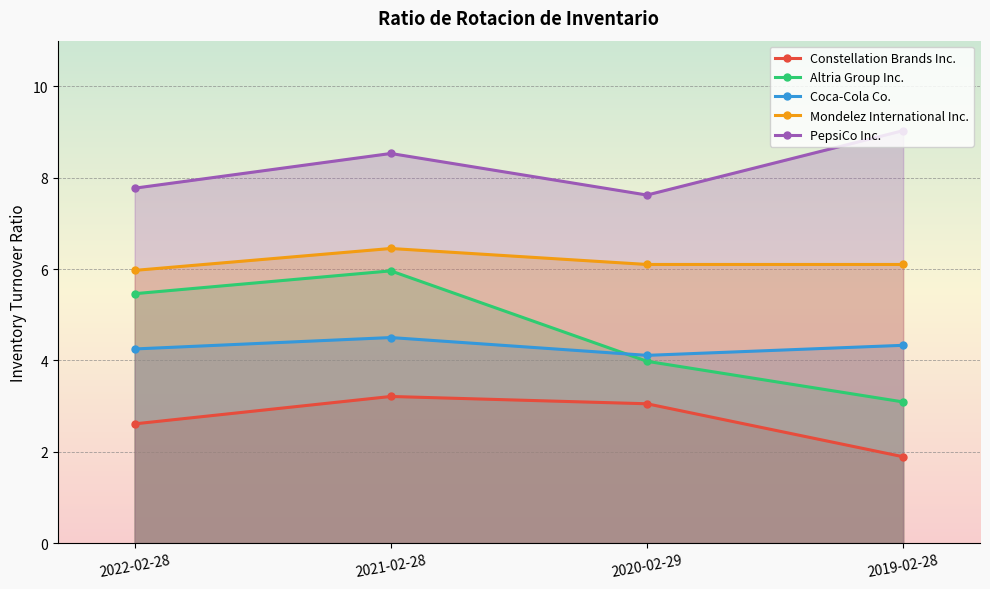

Which series has the widest spread of values?

Altria Group Inc.